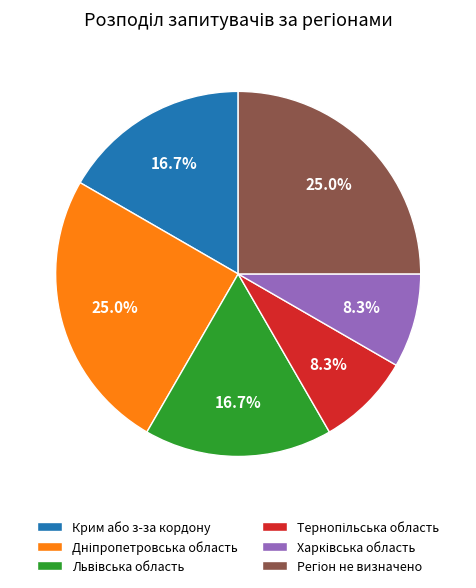

Does any single category account for the majority?

No